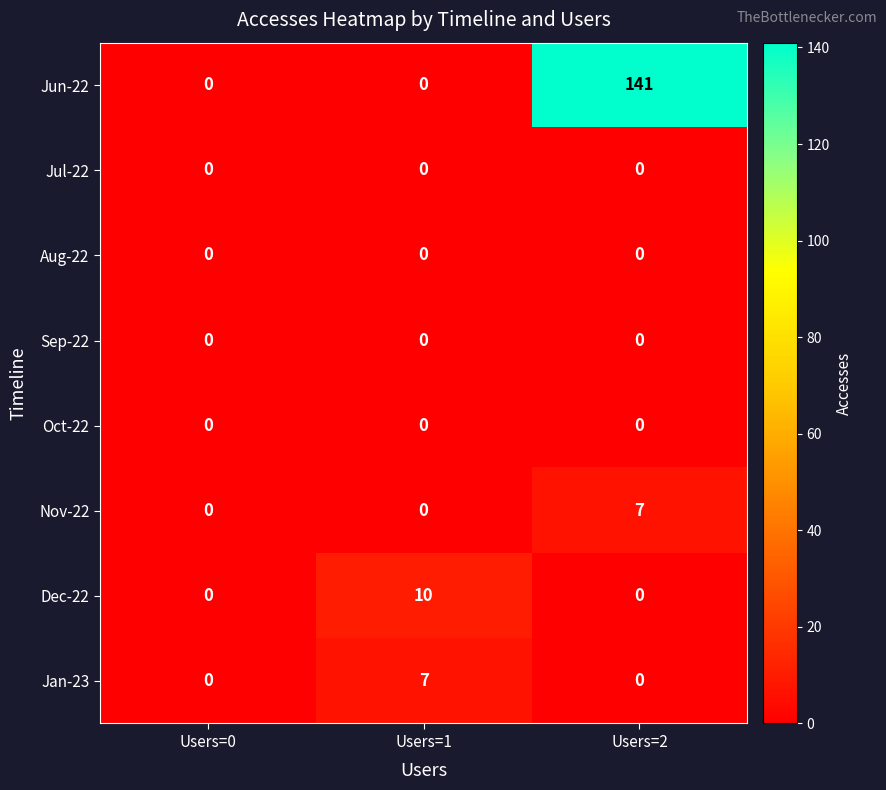

At how many categories does at least one series exceed 110?

1